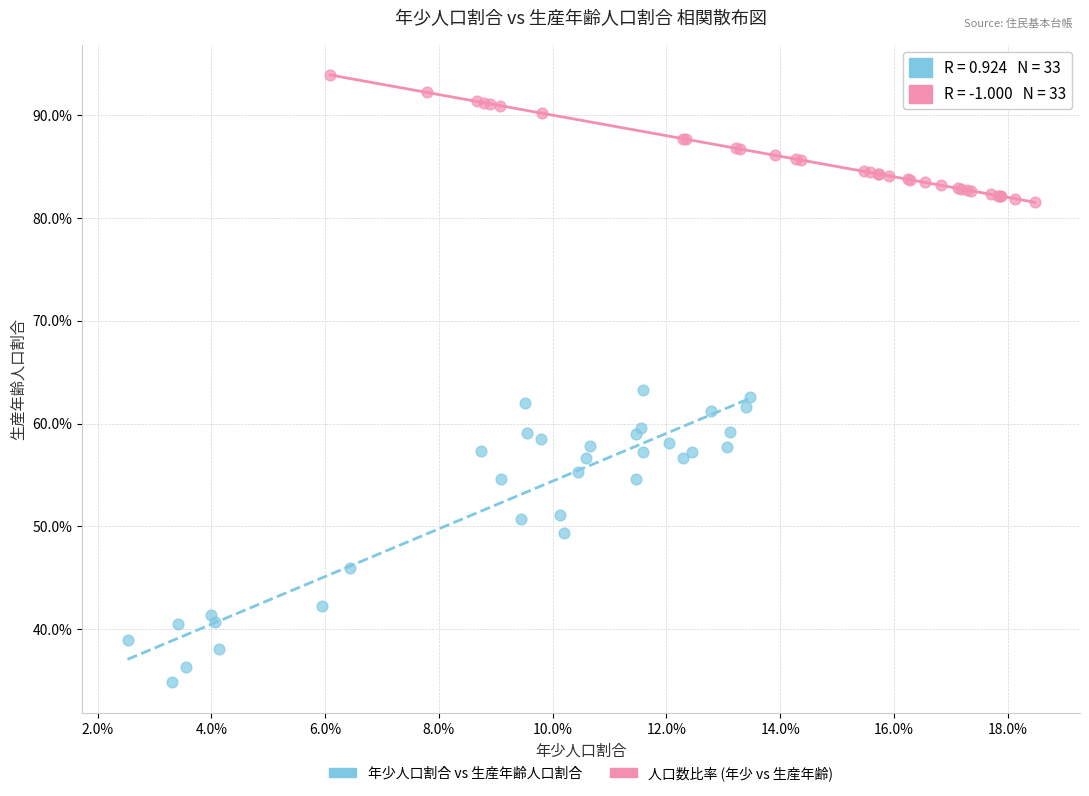

Which series has the largest Y range (max minus min)?

年少人口割合 vs 生産年齢人口割合